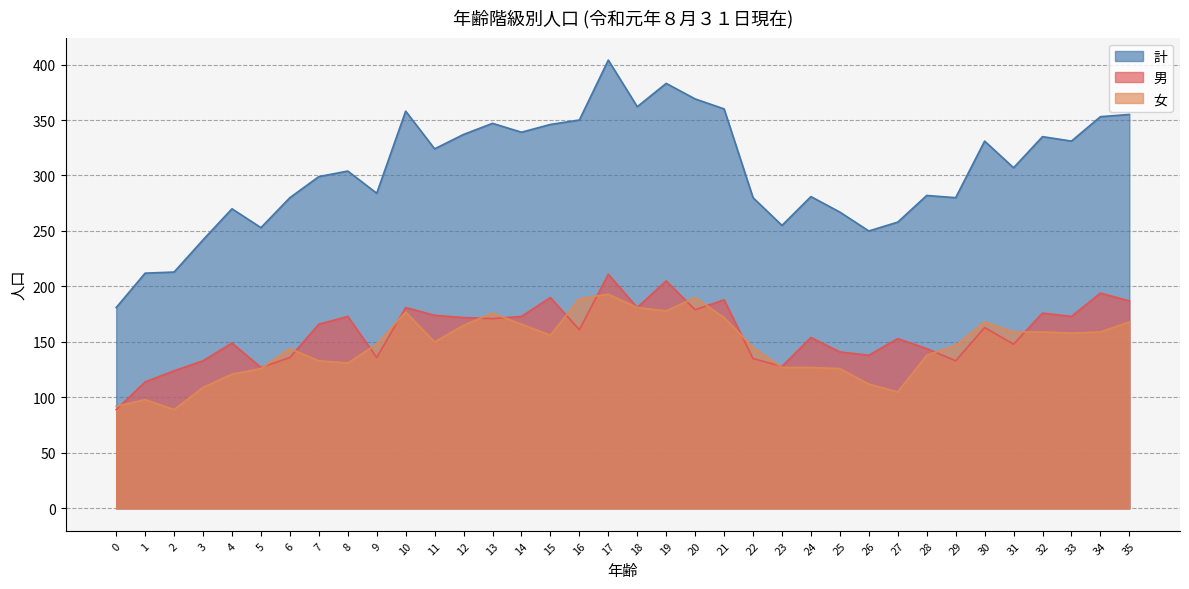

Reading right to left, list all the values displayed in this chart.

男: 187	194	173	176	148	163	133	144	153	138	141	154	128	135	188	179	205	181	211	161	190	173	171	172	174	181	136	173	166	136	127	149	133	124	114	89
女: 168	159	158	159	159	168	147	138	105	112	126	127	127	145	172	190	178	181	193	189	156	166	176	165	150	177	148	131	133	144	126	121	109	89	98	92
計: 355	353	331	335	307	331	280	282	258	250	267	281	255	280	360	369	383	362	404	350	346	339	347	337	324	358	284	304	299	280	253	270	242	213	212	181